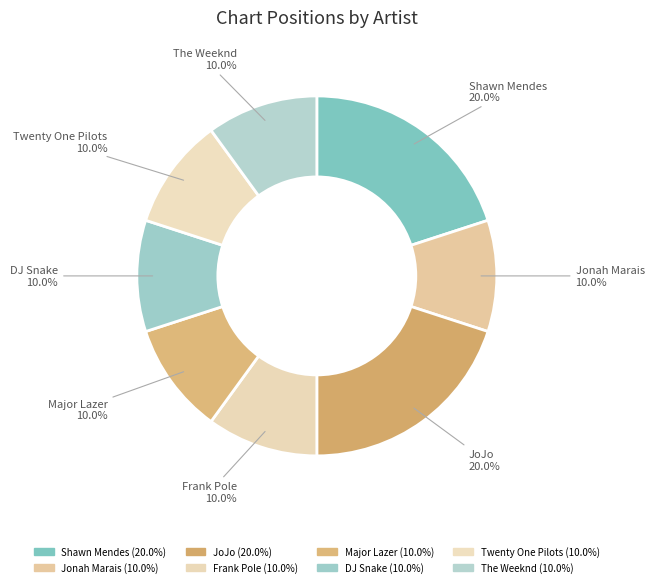

Combined, do The Weeknd and JoJo account for over 50%?

No